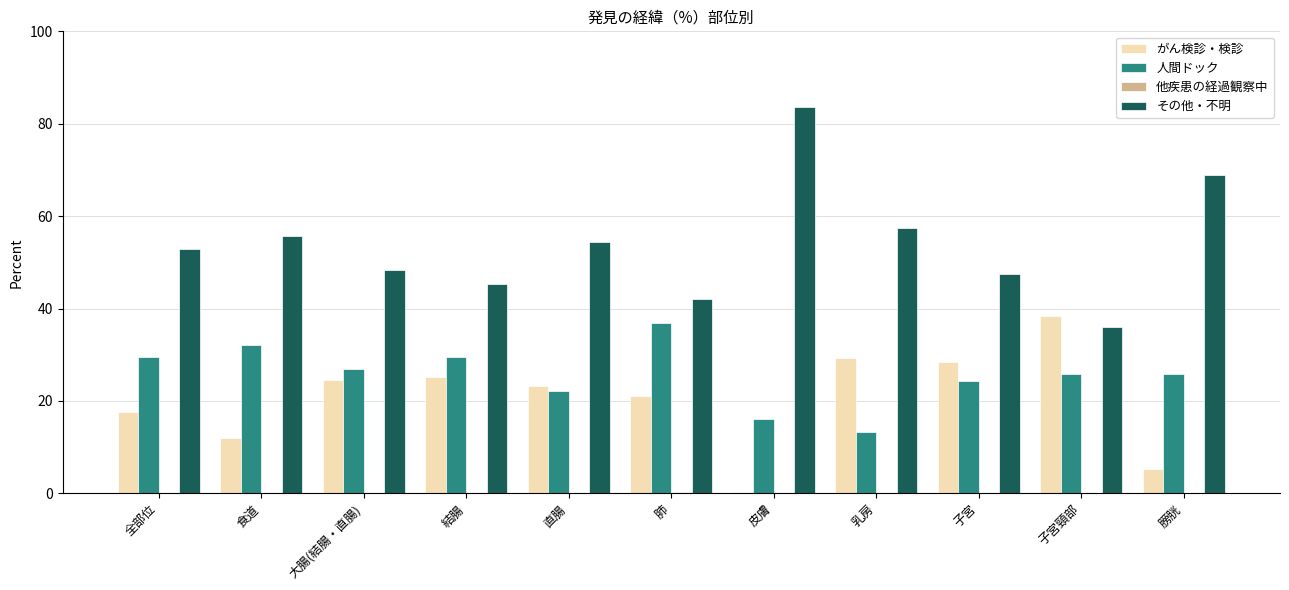

Count the number of categories in the chart.

11